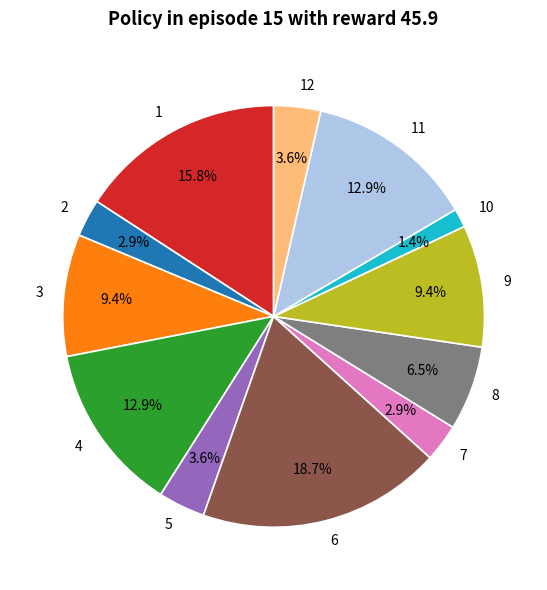

The 4 slice represents 13% of the pie. True or false?

True